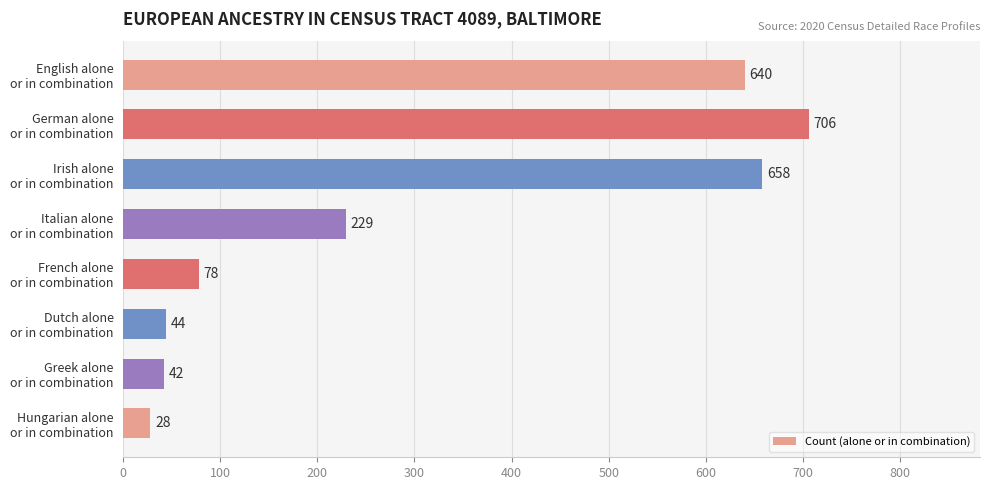

What is the difference between the maximum and minimum values?

678